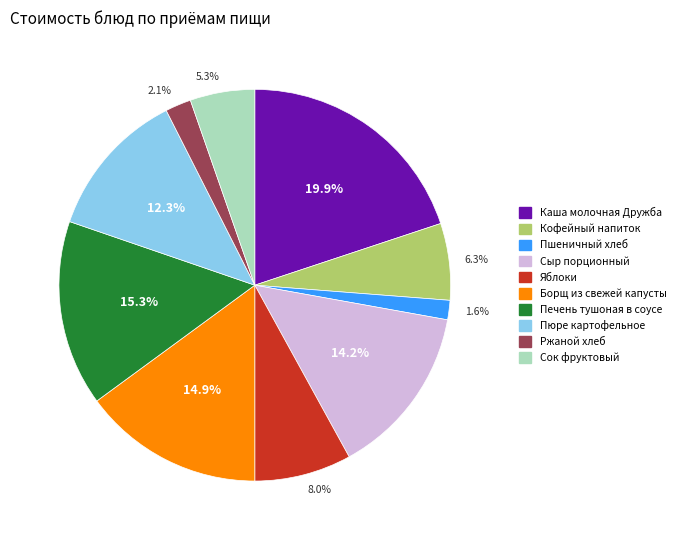

To the nearest percent, what is the difference between the largest and smallest slice percentages?

18%